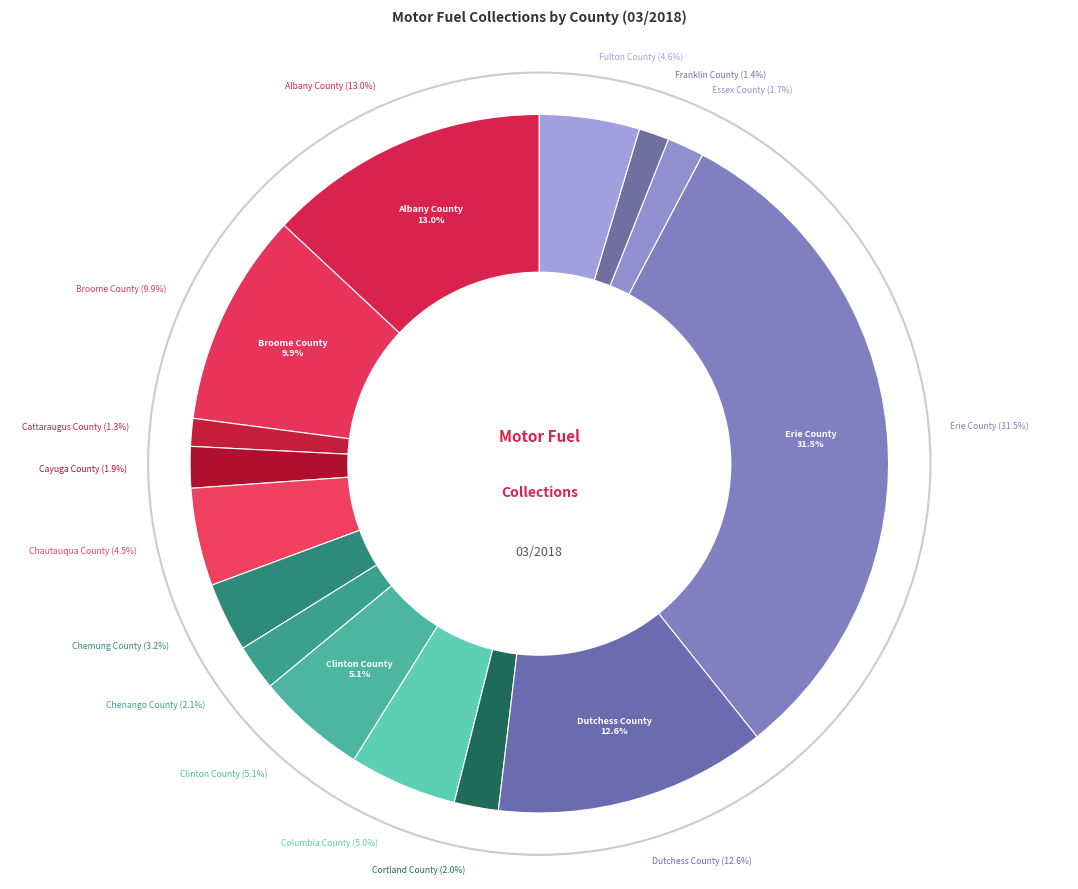

The Chautauqua County slice represents 12% of the pie. True or false?

False